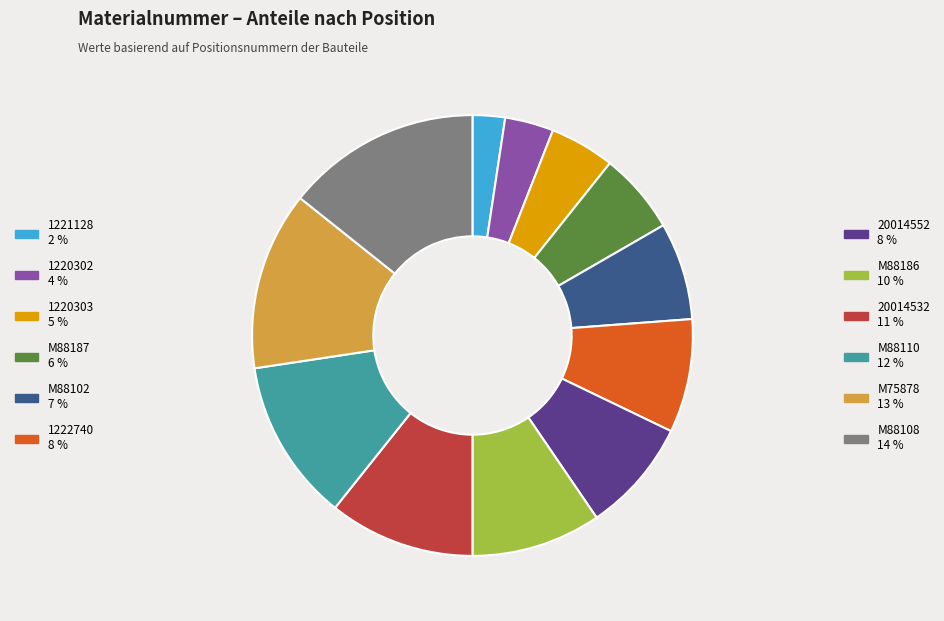

Is there any slice that represents more than half of the pie?

No